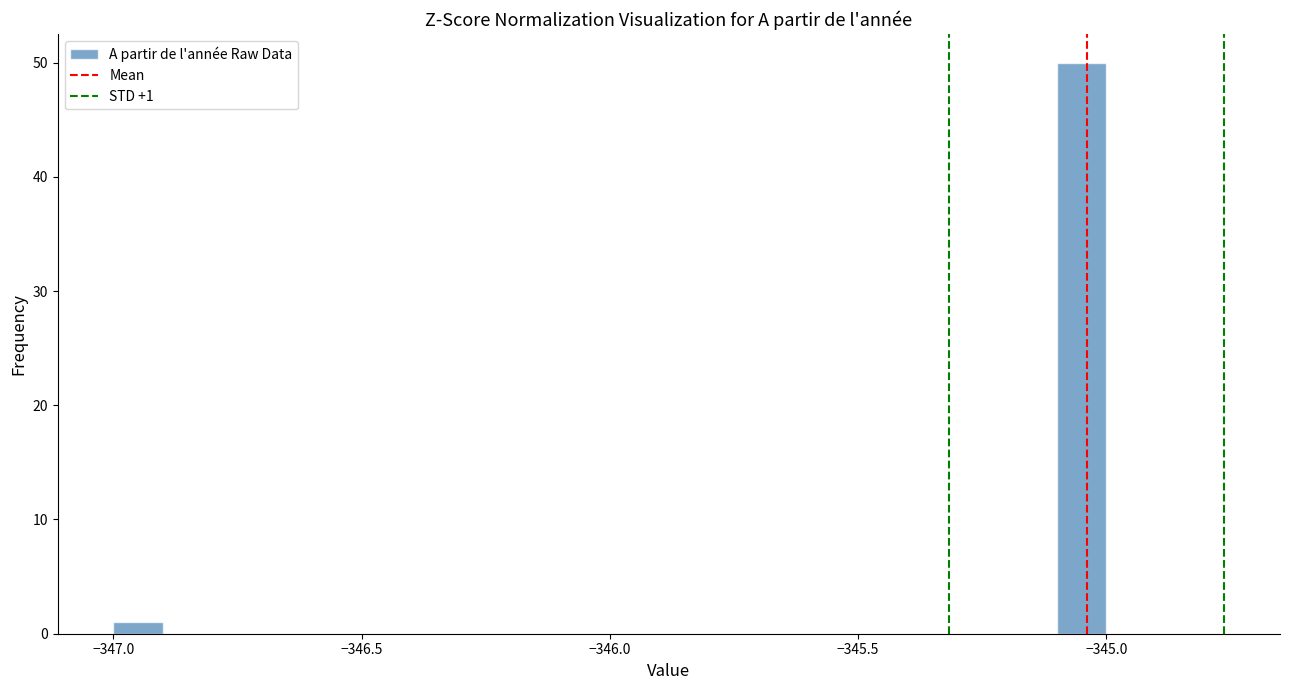

Read against the x-axis, roughly where is the centre of the tallest bar?

-345.05